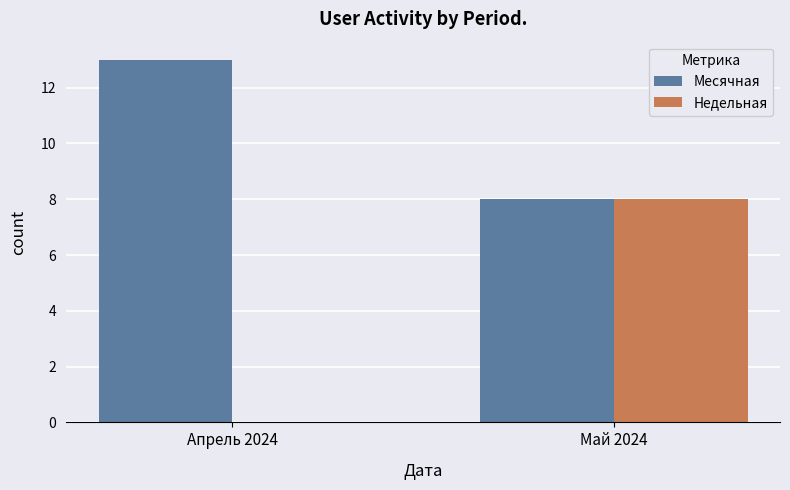

What are all the series names shown in the legend?

Месячная, Недельная